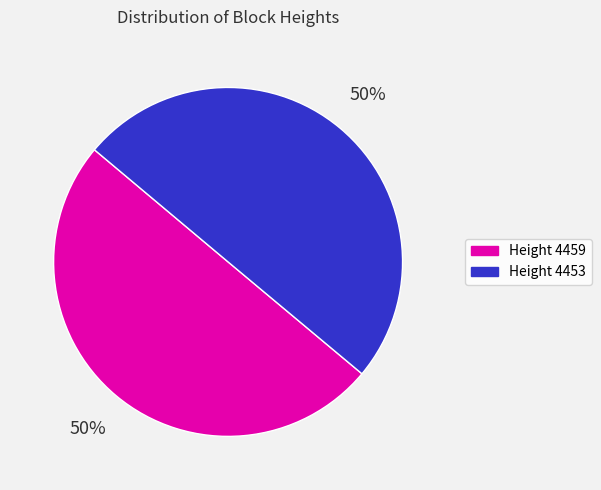

How many segments does this pie chart have?

2